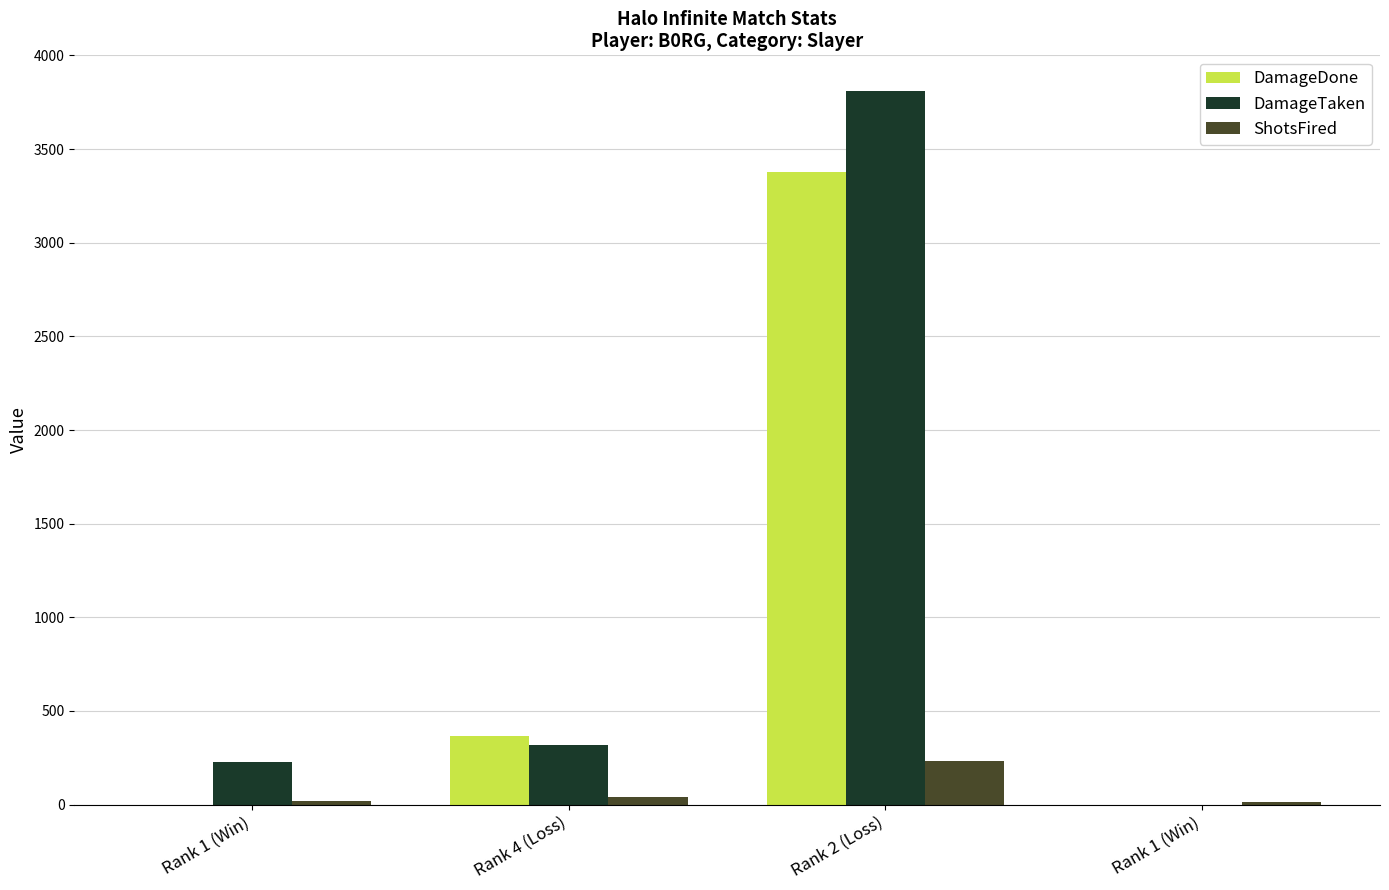

What are all the series names shown in the legend?

DamageDone, DamageTaken, ShotsFired